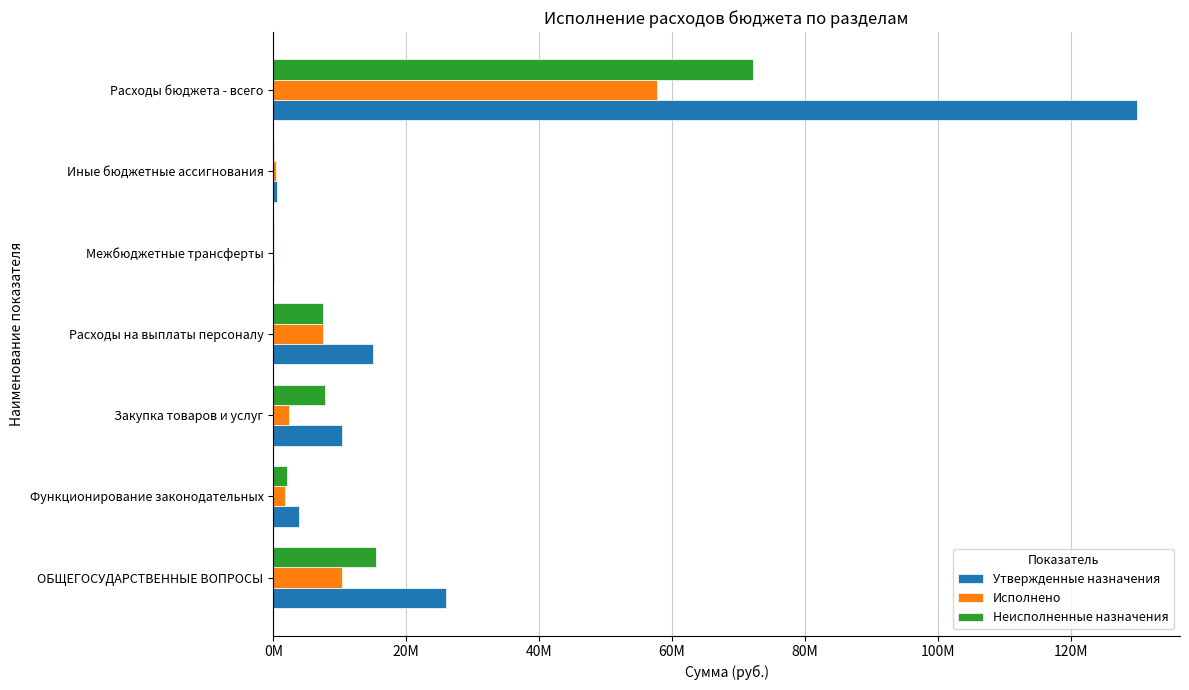

What are all the series names shown in the legend?

Утвержденные назначения, Исполнено, Неисполненные назначения